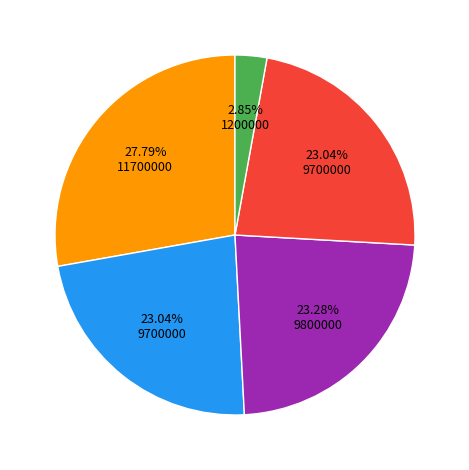

Is there any slice that represents more than half of the pie?

No